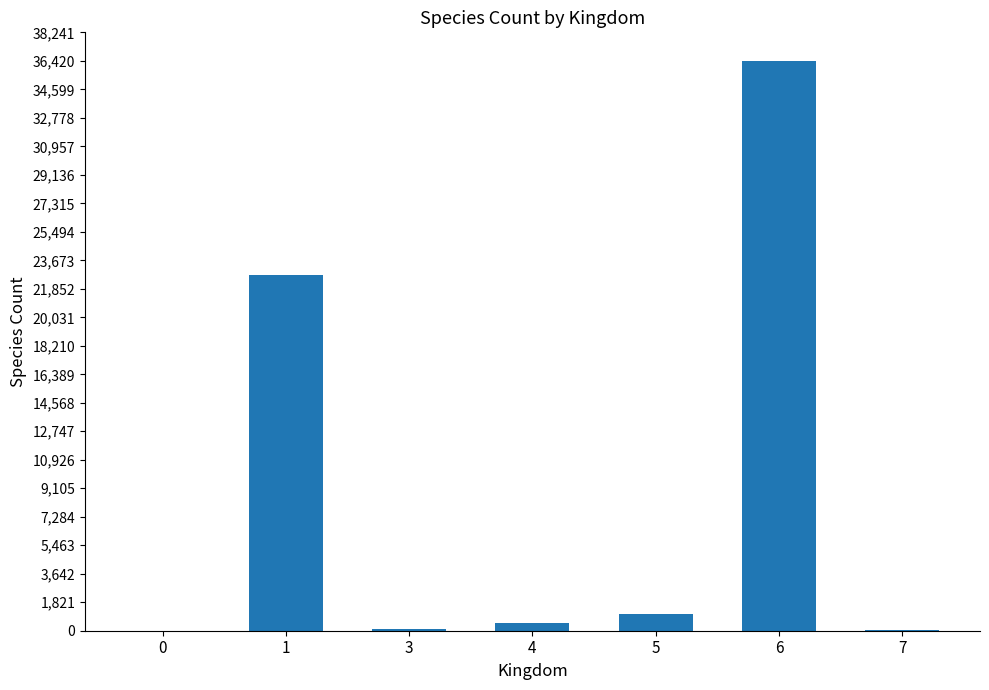

What value does the data have at 3?

142